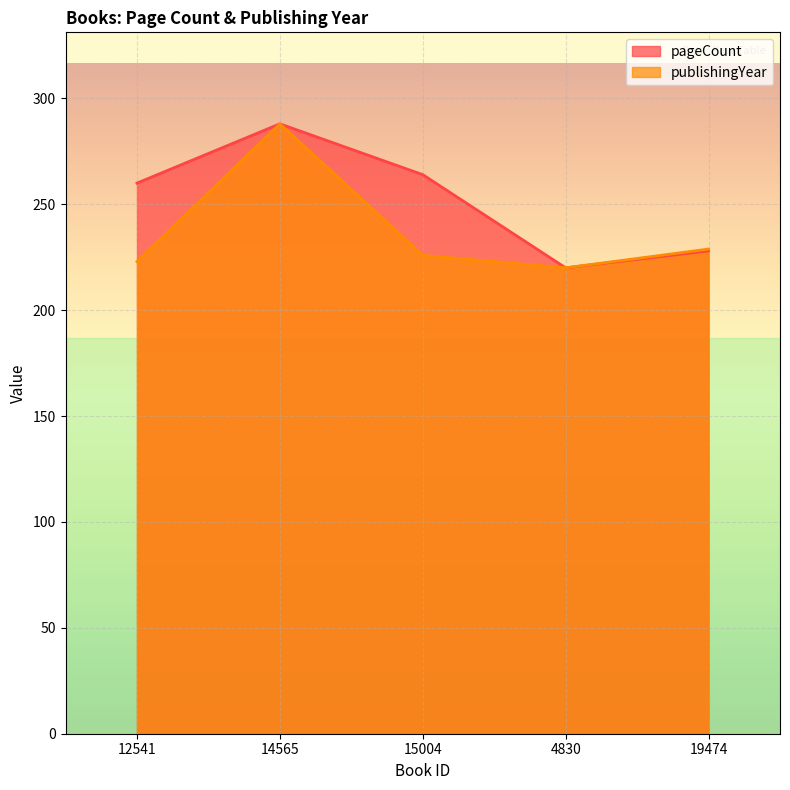

True or false: pageCount and publishingYear intersect in this chart.

False